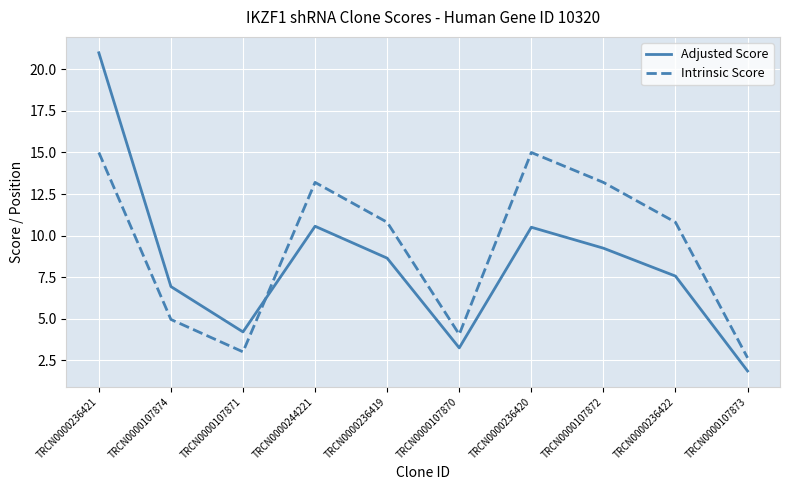

What position from the right is TRCN0000244221?

7